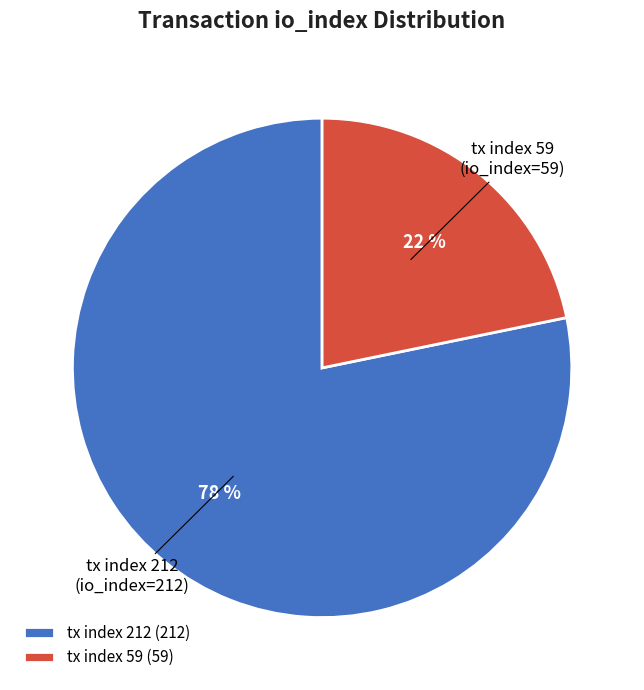

Approximately how many times larger is the value at tx index 59 compared to tx index 212?

0.3